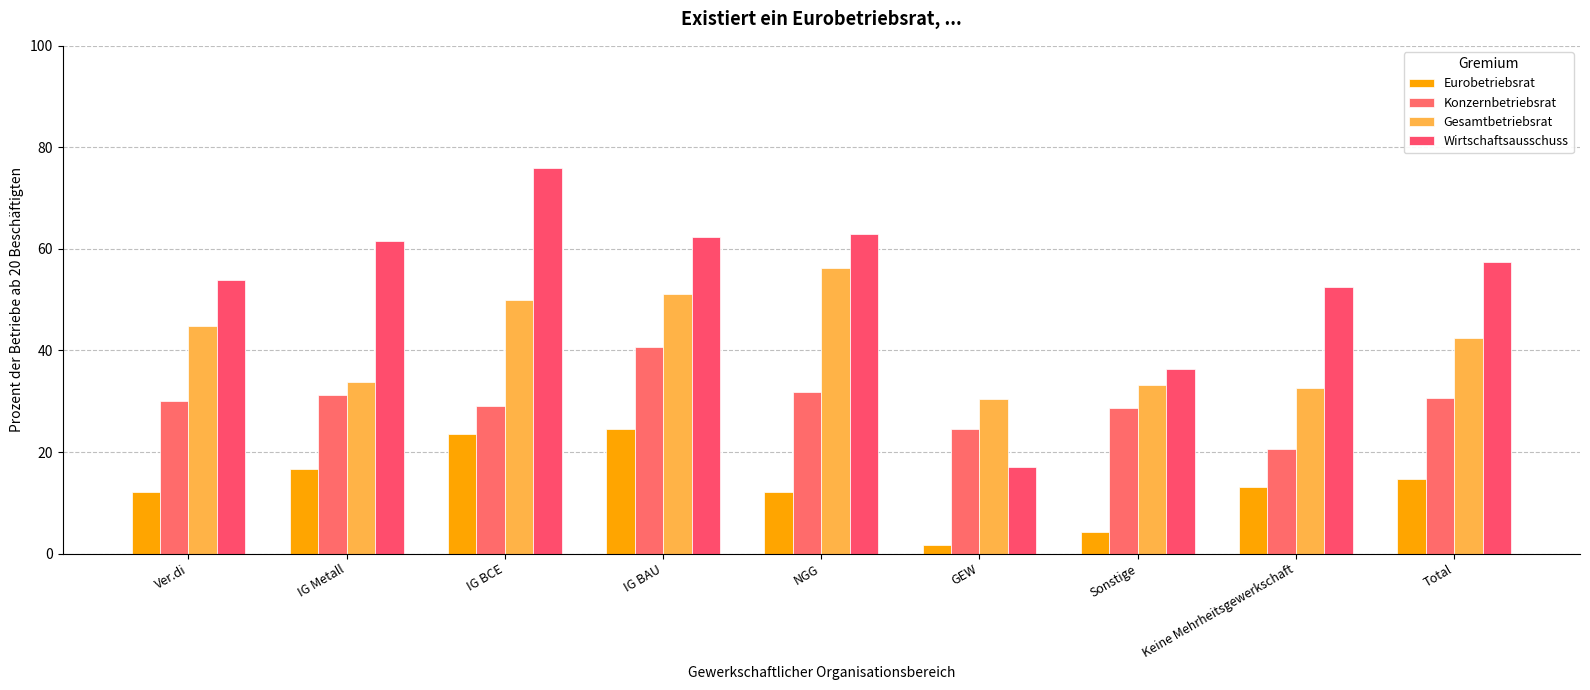

Reading left to right, transcribe all the data shown in this chart.

Eurobetriebsrat: 12.2	16.7	23.5	24.6	12.2	1.7	4.3	13.1	14.7
Konzernbetriebsrat: 30.1	31.2	29.1	40.7	31.9	24.5	28.6	20.7	30.7
Gesamtbetriebsrat: 44.8	33.9	50.0	51.2	56.2	30.4	33.2	32.7	42.5
Wirtschaftsausschuss: 53.8	61.5	75.9	62.3	62.9	17.1	36.3	52.6	57.4